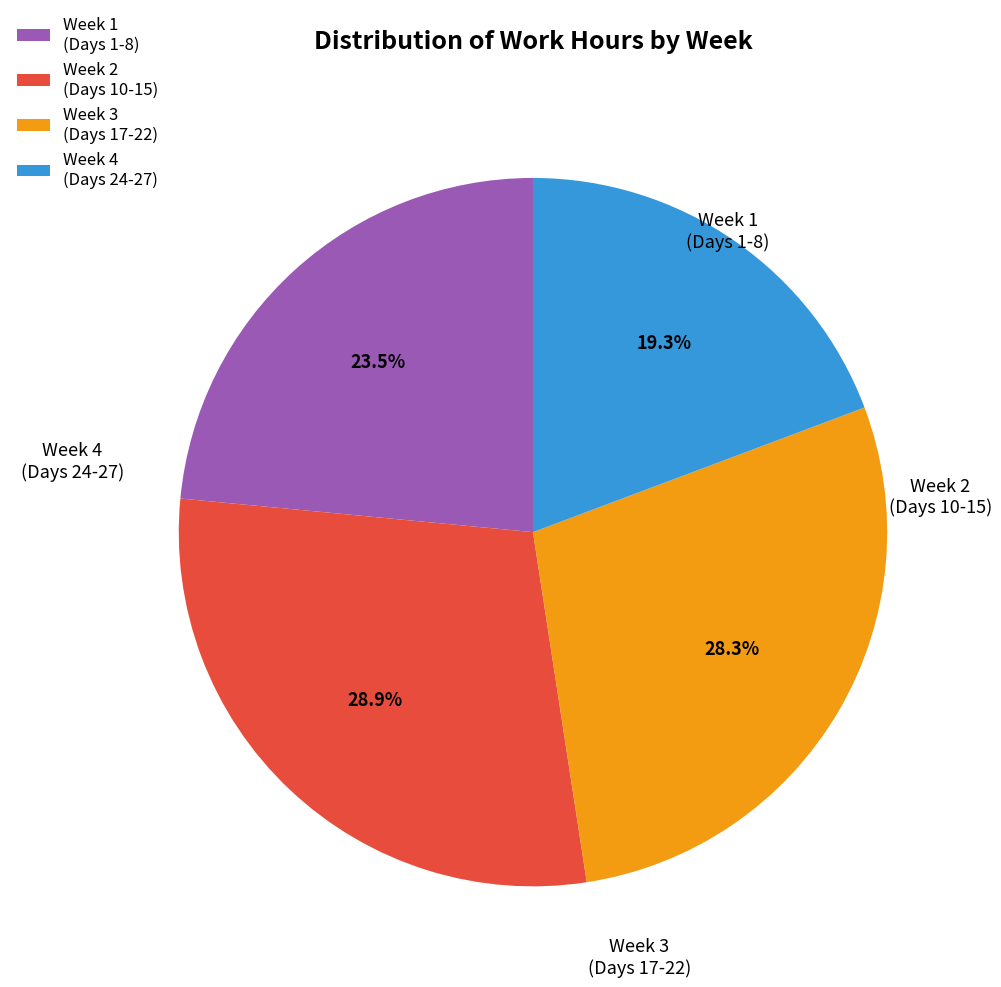

Rank the categories by value from lowest to highest.

Week 4 (Days 24-27), Week 1 (Days 1-8), Week 3 (Days 17-22), Week 2 (Days 10-15)